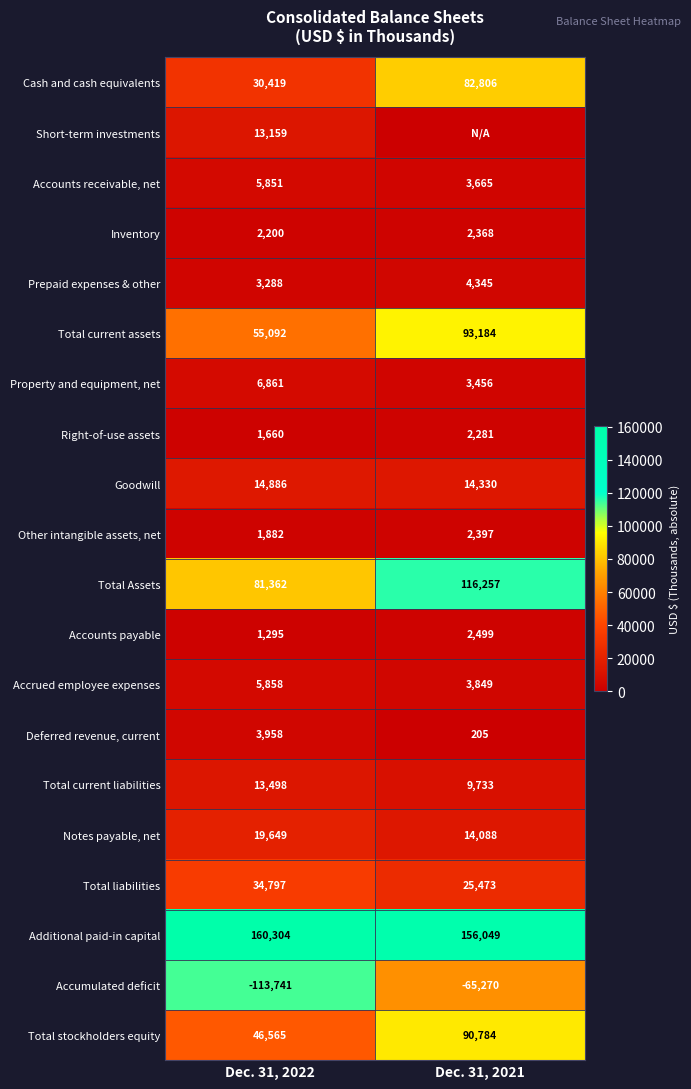

Rank the categories by Inventory value from highest to lowest.

Dec. 31, 2021, Dec. 31, 2022